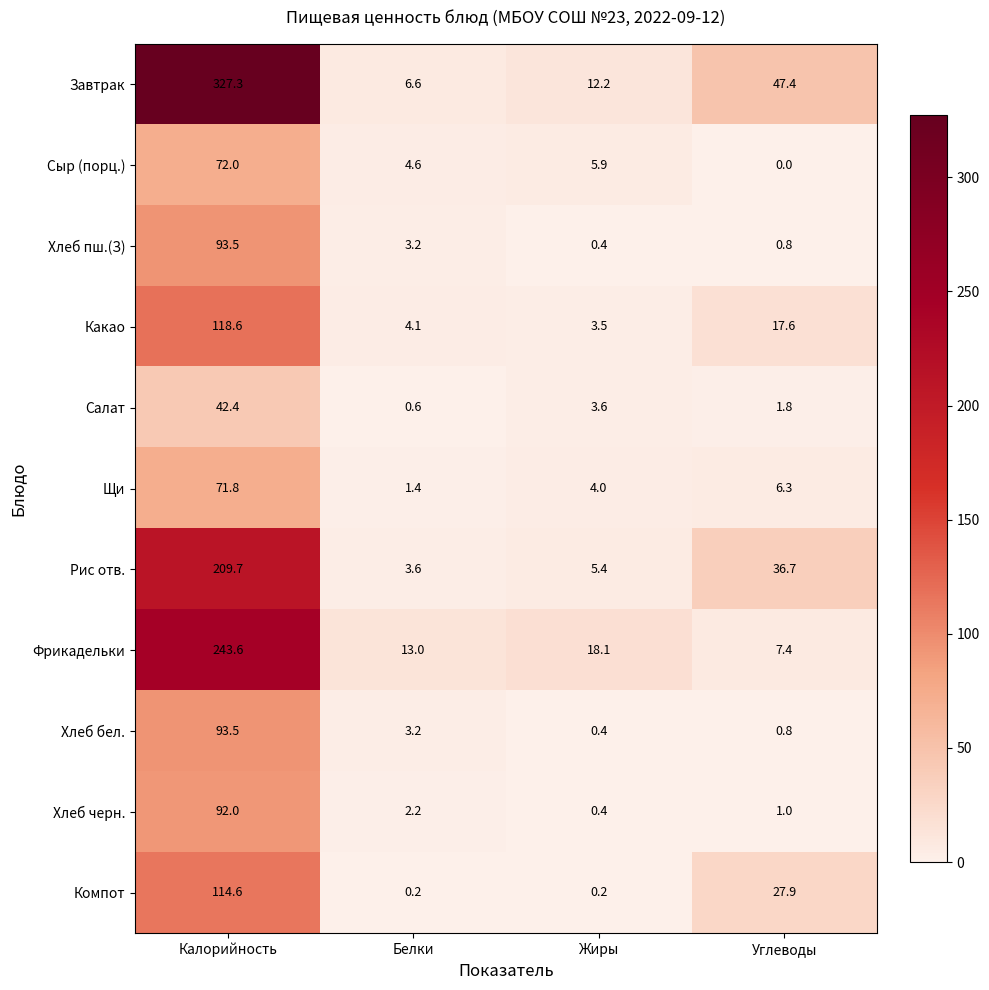

How many series are shown in this chart?

11